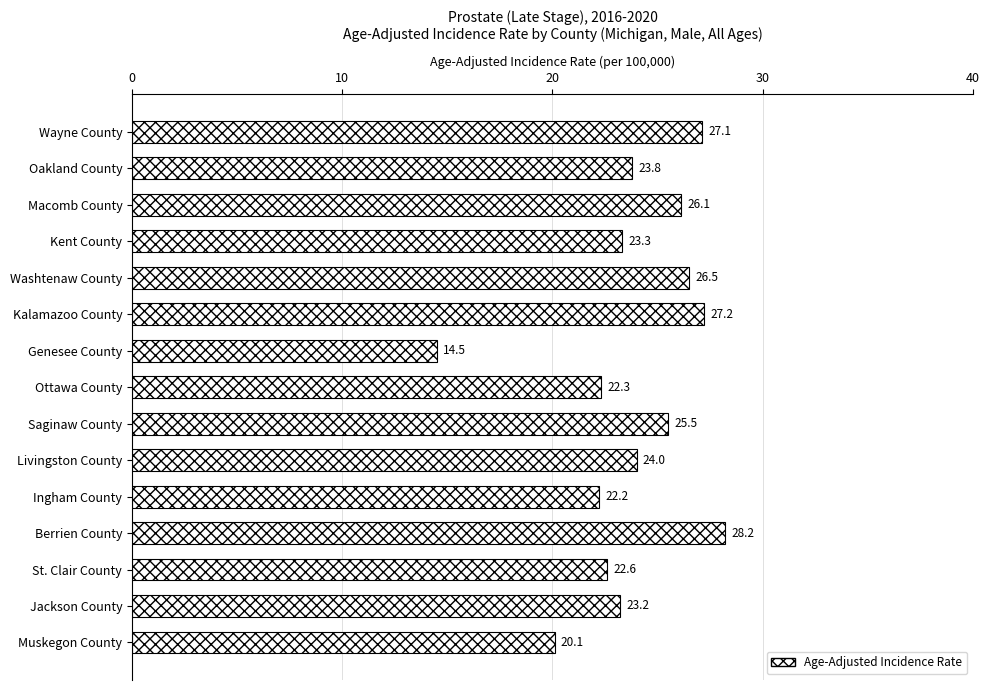

List the labels in order of value, largest first.

Berrien County, Kalamazoo County, Wayne County, Washtenaw County, Macomb County, Saginaw County, Livingston County, Oakland County, Kent County, Jackson County, St. Clair County, Ottawa County, Ingham County, Muskegon County, Genesee County